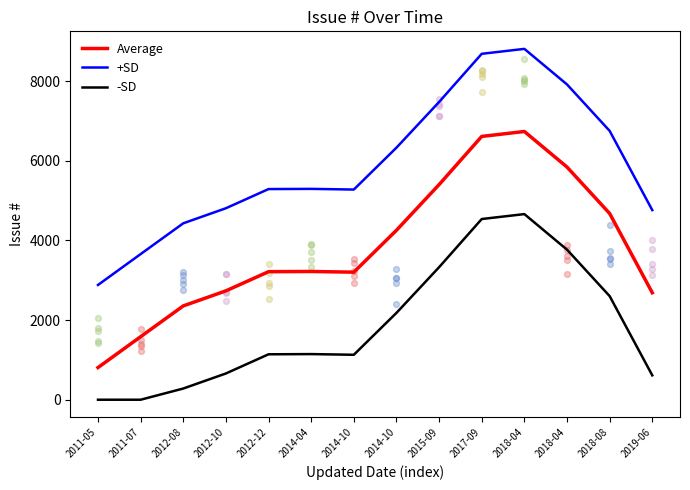

Which series contains the highest Y value?

+SD